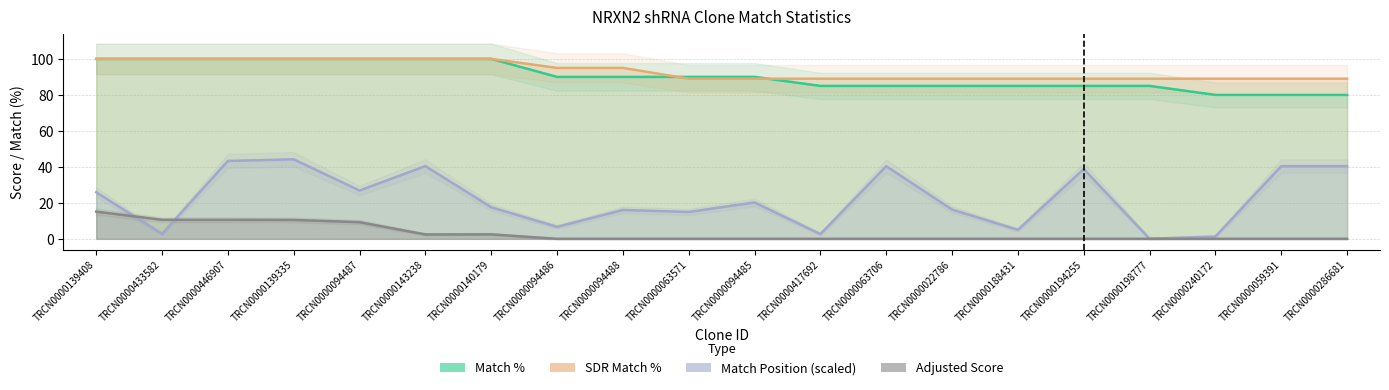

At which category does Adjusted Score reach its first local peak?

TRCN0000140179